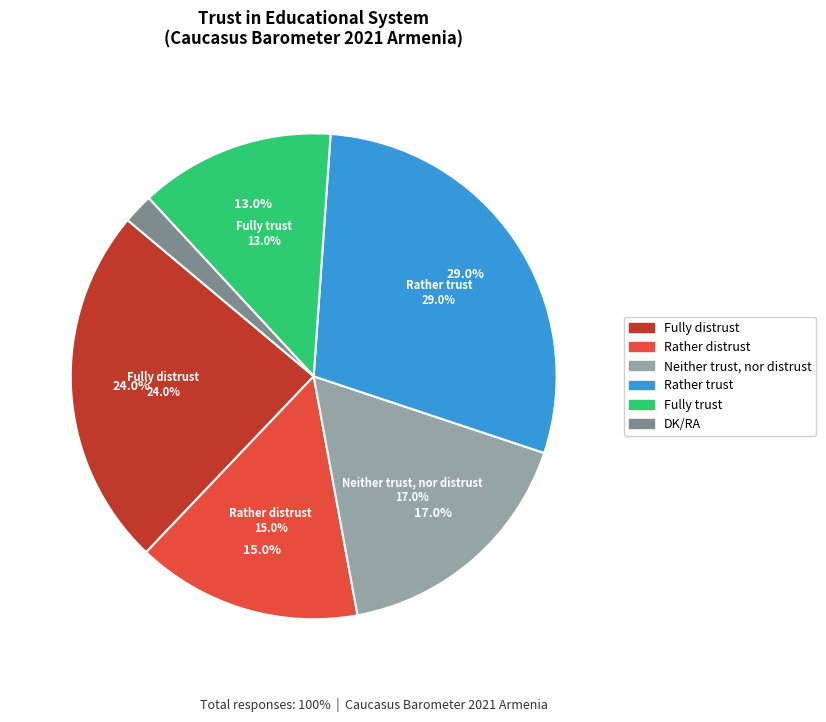

To the nearest percent, what is the average slice percentage?

17%